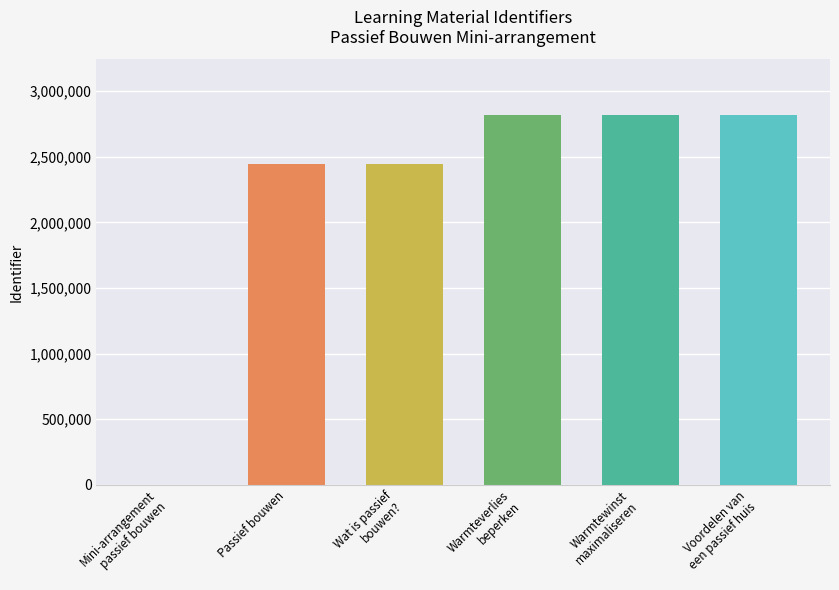

Reading left to right, transcribe all the data shown in this chart.

Mini-arrangement
passief bouwen=0	Passief bouwen=2442018	Wat is passief
bouwen?=2442020	Warmteverlies
beperken=2821093	Warmtewinst
maximaliseren=2821095	Voordelen van
een passief huis=2821097